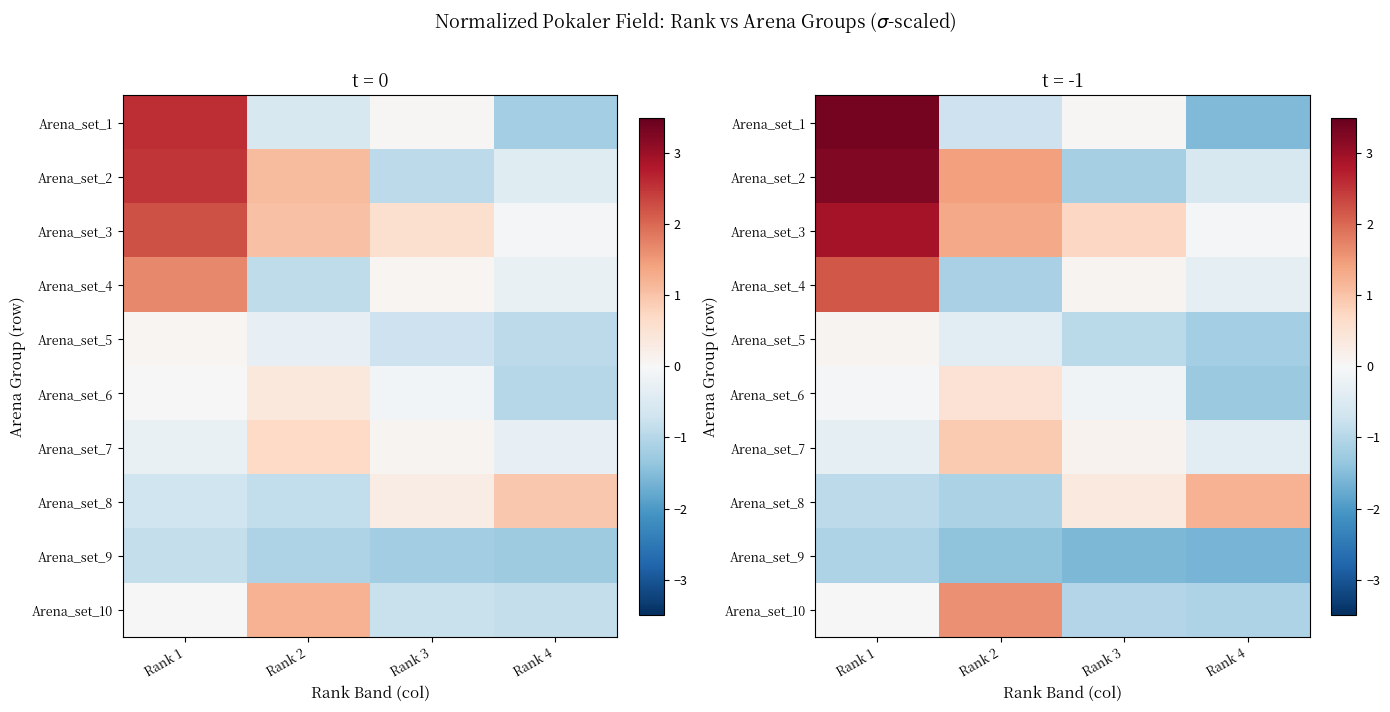

How many categories are shown in the chart?

4